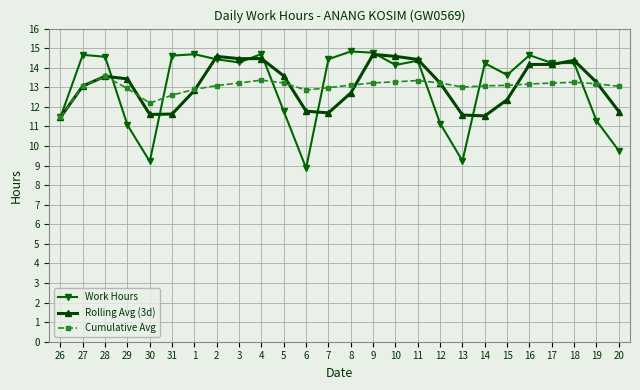

True or false: Rolling Avg (3d) has more than 2 points higher than both neighbors.

True